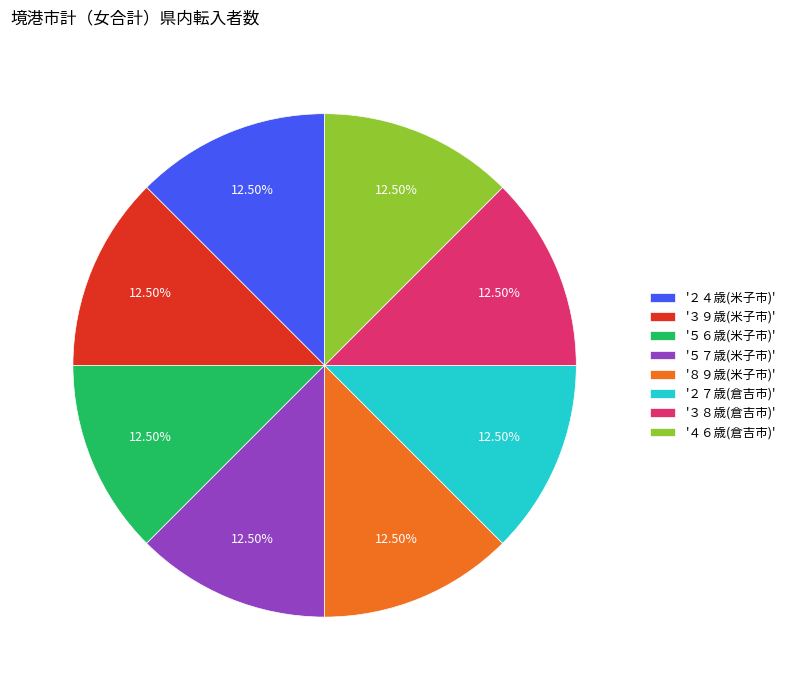

What is the ratio of the value at '３９歳(米子市)' to the value at '５７歳(米子市)'?

1.0